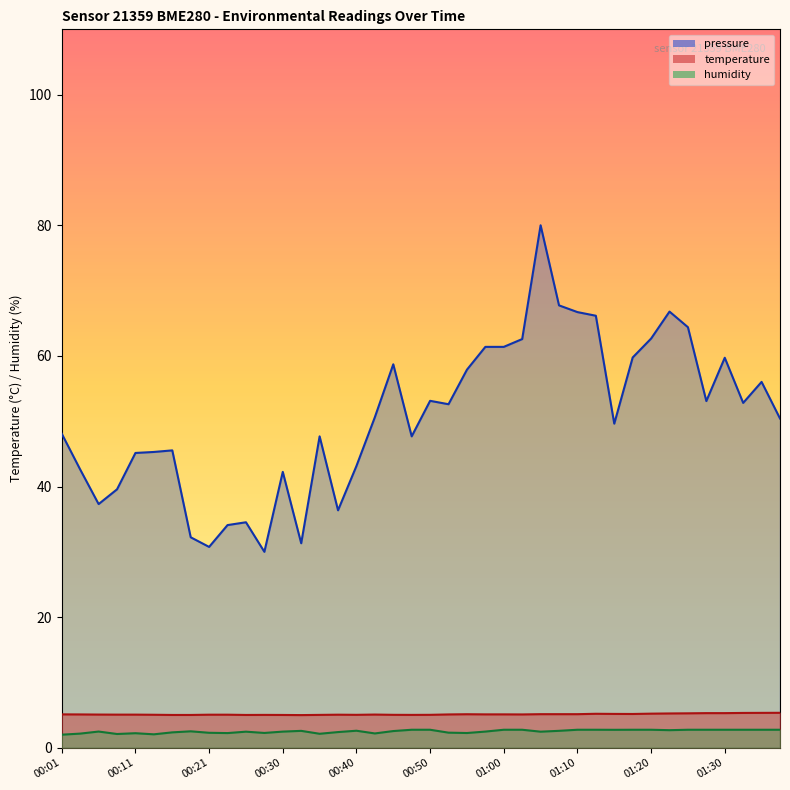

Does the chart have visible grid lines?

No